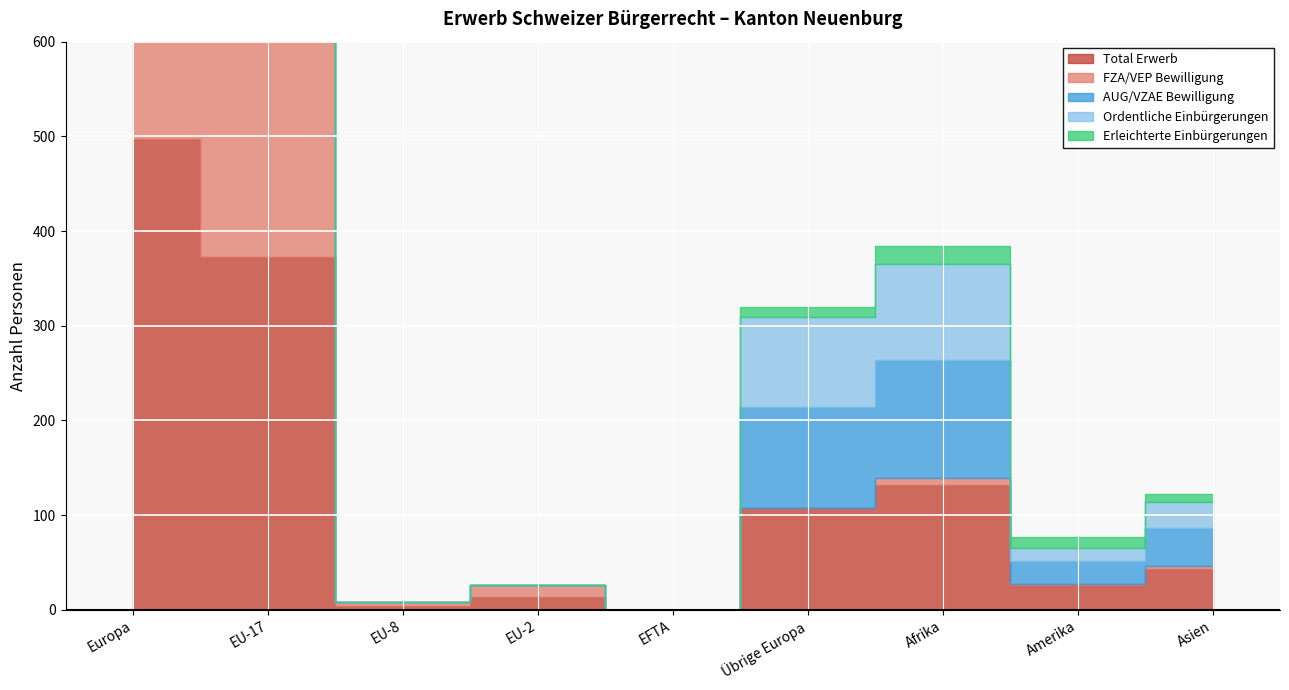

What is the sum of the Total Erwerb values at EU-17 and EFTA?

373